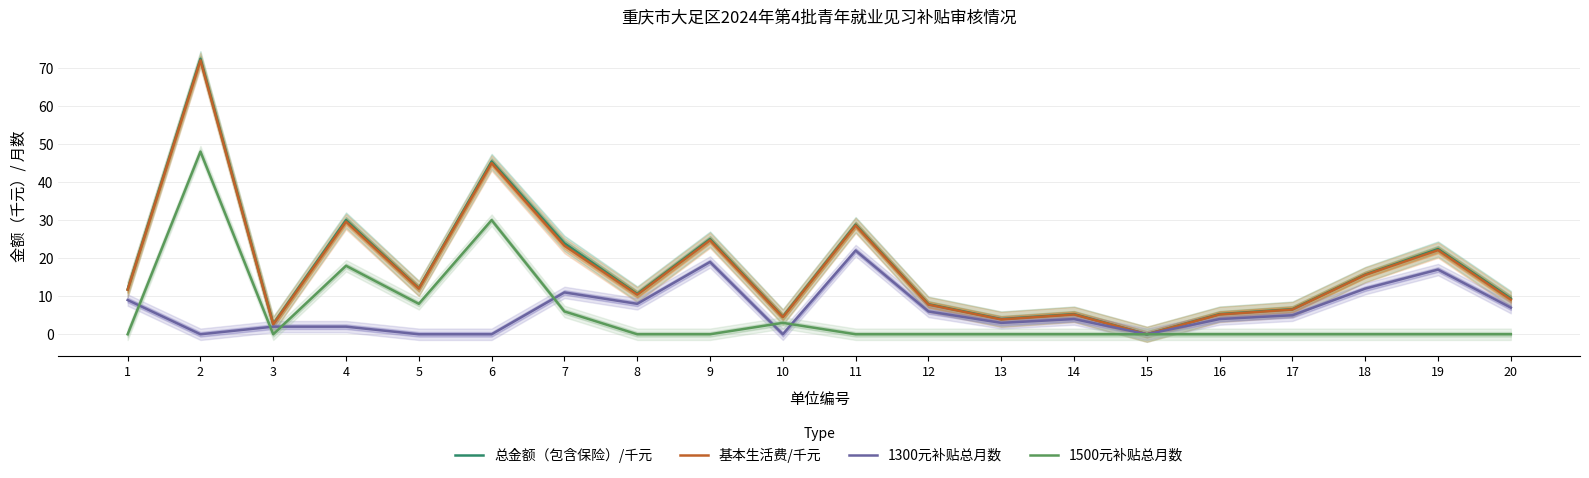

What is the difference between the maximum and second lowest values in the 基本生活费/千元 series?

69.4